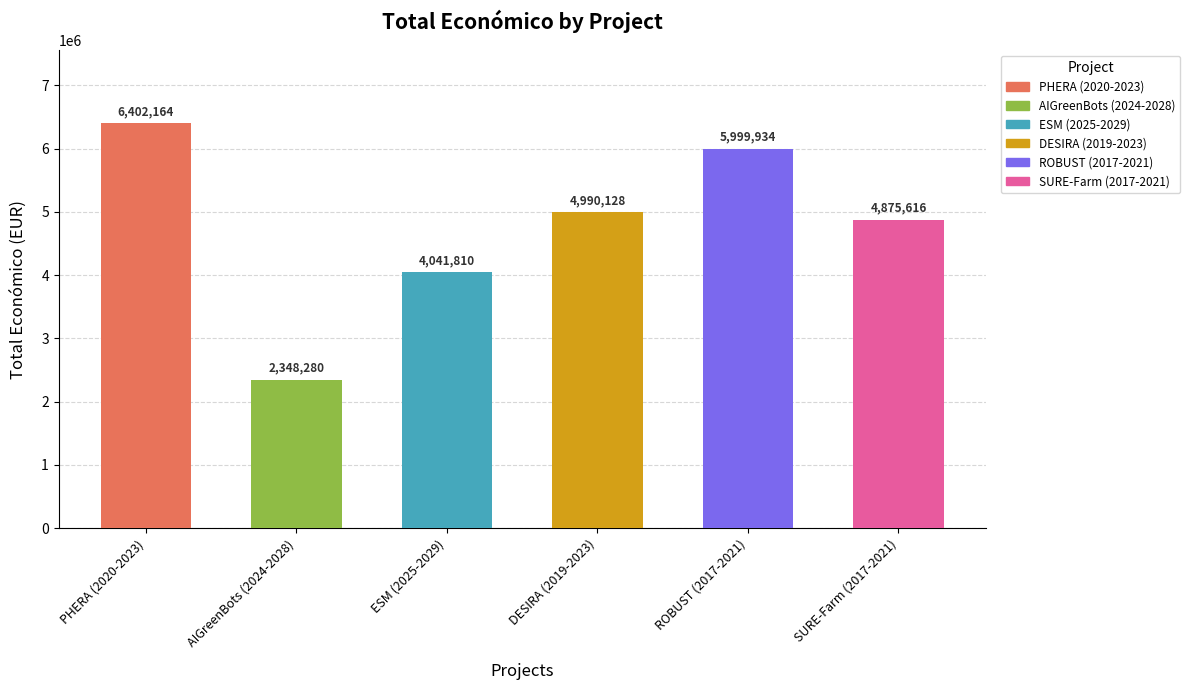

Count the number of categories in the chart.

6